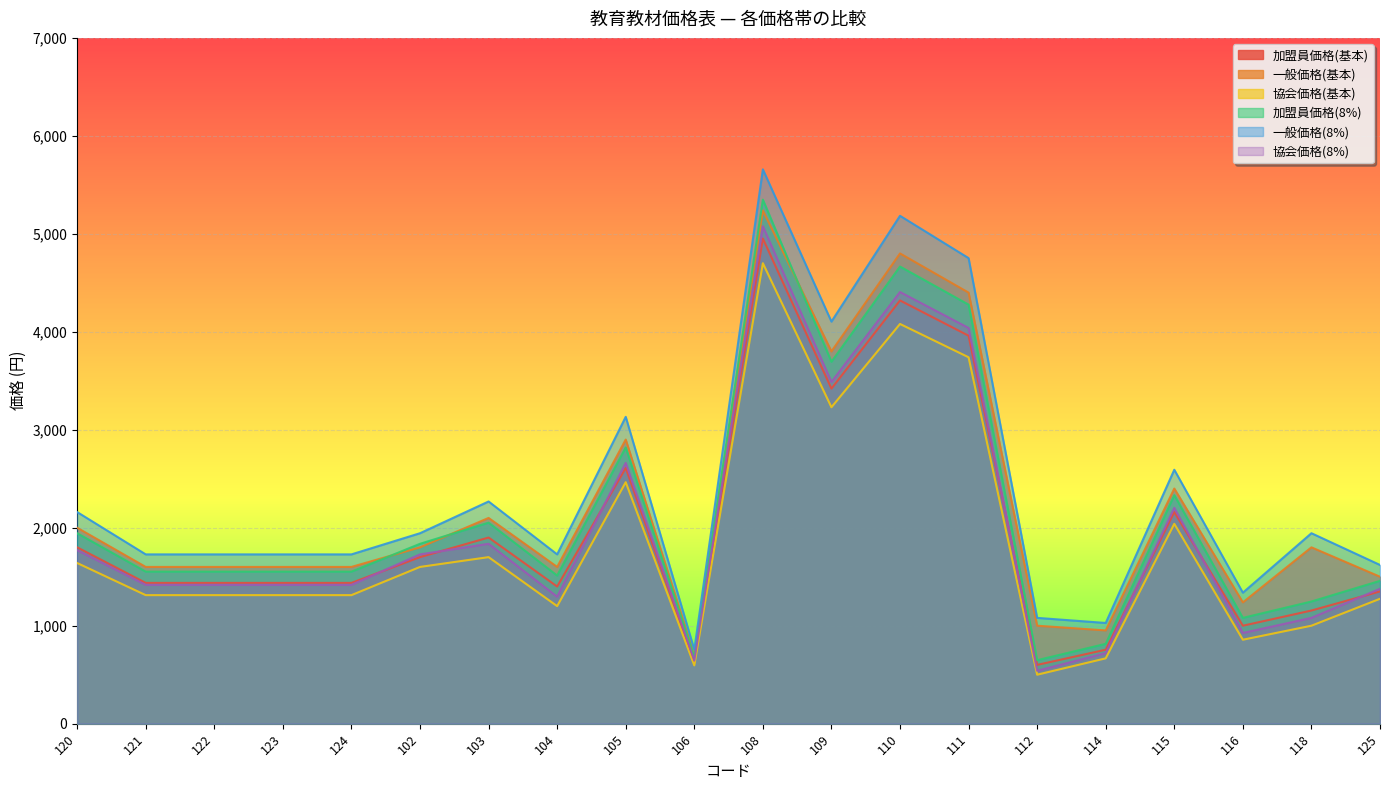

What is the sum of the 協会価格(基本) values at 109 and 106?

3825